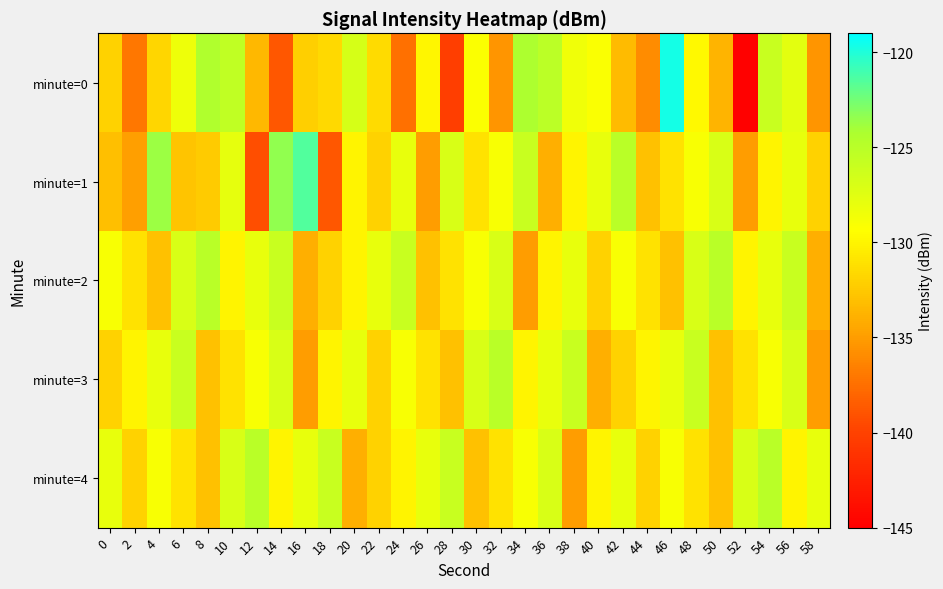

Reading left to right, list all the values displayed in this chart.

minute=0: 0=-132.0	2=-137.1	4=-131.7	6=-128.4	8=-124.4	10=-125.5	12=-133.5	14=-138.7	16=-132.2	18=-131.6	20=-126.8	22=-131.4	24=-137.4	26=-130.0	28=-140.3	30=-129.2	32=-135.4	34=-124.3	36=-125.1	38=-128.5	40=-129.1	42=-133.2	44=-135.9	46=-119.7	48=-129.7	50=-133.6	52=-144.9	54=-125.9	56=-127.7	58=-135.4
minute=1: 0=-133.0	2=-134.9	4=-123.7	6=-132.8	8=-132.3	10=-127.9	12=-139.2	14=-123.4	16=-121.5	18=-138.7	20=-130.0	22=-132.0	24=-128.0	26=-135.0	28=-127.0	30=-131.0	32=-129.0	34=-126.0	36=-134.0	38=-130.0	40=-128.0	42=-125.0	44=-133.0	46=-131.0	48=-129.0	50=-127.0	52=-135.0	54=-130.0	56=-128.0	58=-132.0
minute=2: 0=-129.0	2=-131.0	4=-133.0	6=-127.0	8=-125.0	10=-130.0	12=-128.0	14=-126.0	16=-134.0	18=-132.0	20=-130.0	22=-128.0	24=-126.0	26=-133.0	28=-131.0	30=-129.0	32=-127.0	34=-135.0	36=-130.0	38=-128.0	40=-132.0	42=-129.0	44=-131.0	46=-133.0	48=-127.0	50=-125.0	52=-130.0	54=-128.0	56=-126.0	58=-134.0
minute=3: 0=-132.0	2=-130.0	4=-128.0	6=-126.0	8=-133.0	10=-131.0	12=-129.0	14=-127.0	16=-135.0	18=-130.0	20=-128.0	22=-132.0	24=-129.0	26=-131.0	28=-133.0	30=-127.0	32=-125.0	34=-130.0	36=-128.0	38=-126.0	40=-134.0	42=-132.0	44=-130.0	46=-128.0	48=-126.0	50=-133.0	52=-131.0	54=-129.0	56=-127.0	58=-135.0
minute=4: 0=-128.0	2=-132.0	4=-129.0	6=-131.0	8=-133.0	10=-127.0	12=-125.0	14=-130.0	16=-128.0	18=-126.0	20=-134.0	22=-132.0	24=-130.0	26=-128.0	28=-126.0	30=-133.0	32=-131.0	34=-129.0	36=-127.0	38=-135.0	40=-130.0	42=-128.0	44=-132.0	46=-129.0	48=-131.0	50=-133.0	52=-127.0	54=-125.0	56=-130.0	58=-128.0